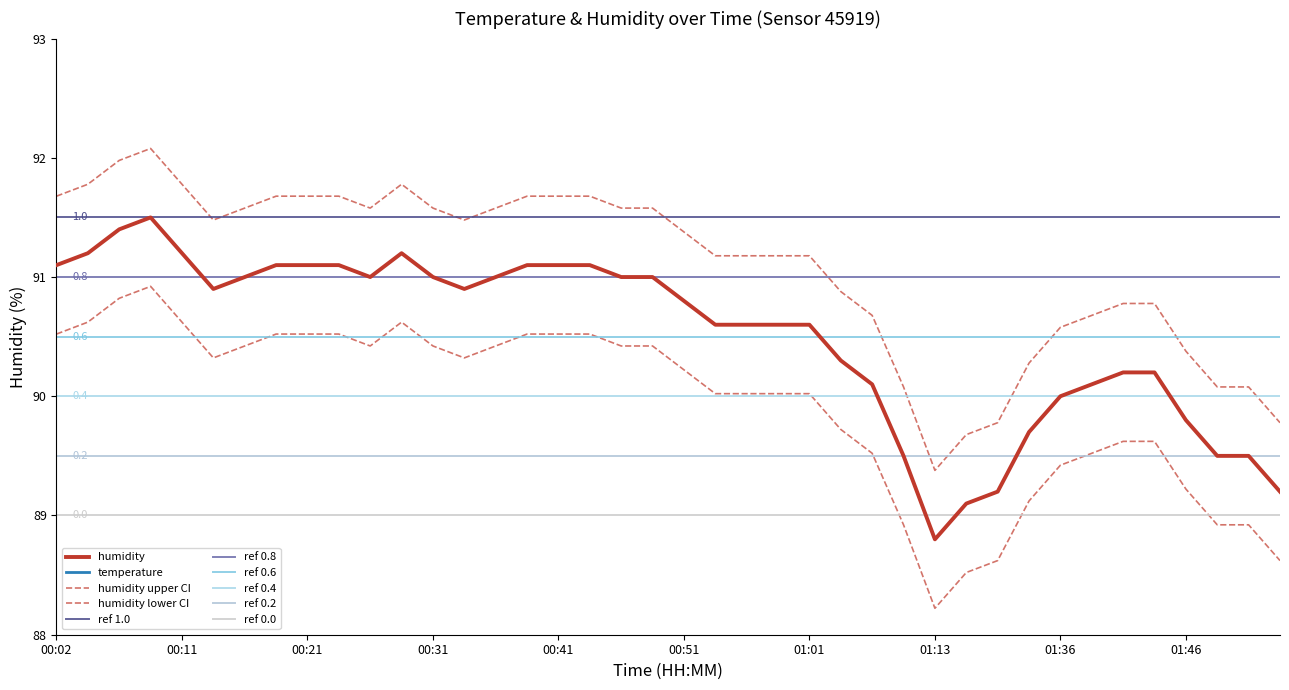

True or false: humidity and temperature intersect in this chart.

False